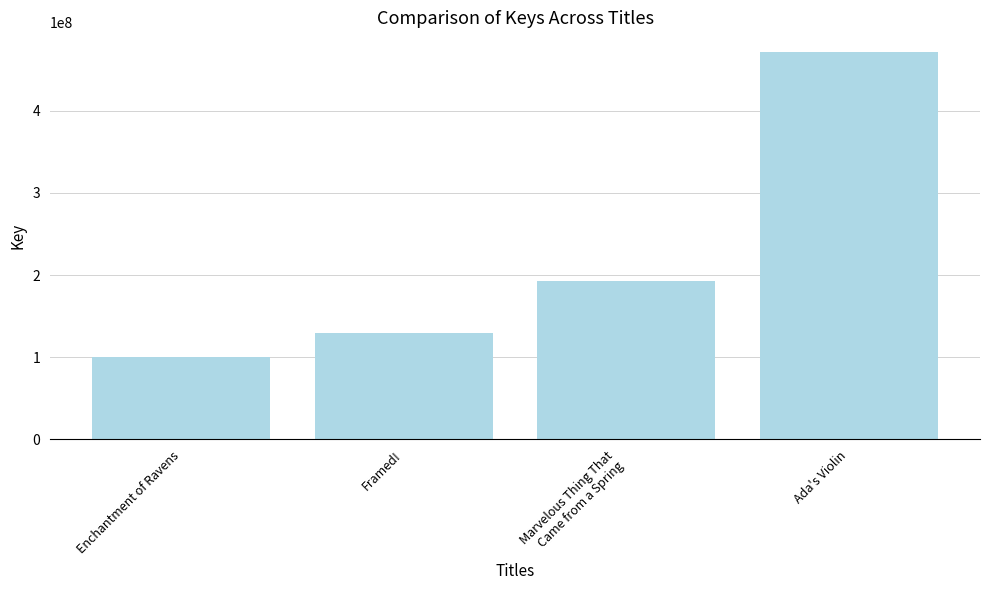

What is the difference between the maximum and minimum values?

370739009